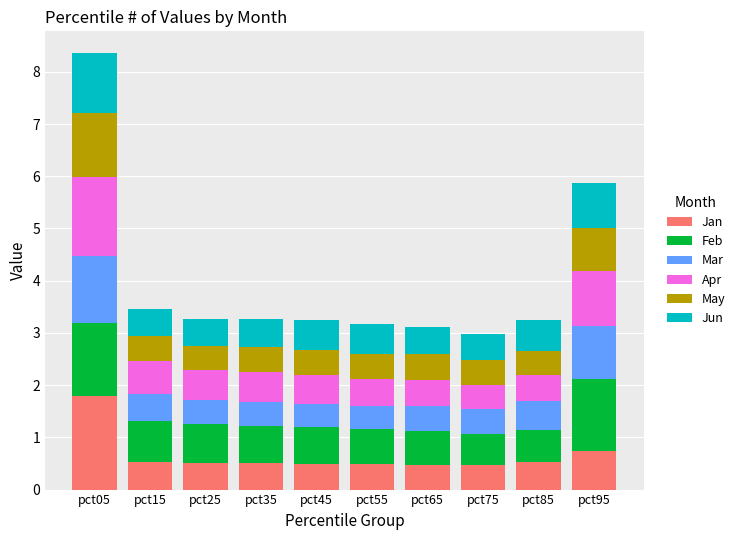

At which category is the sum across all series the highest?

pct05